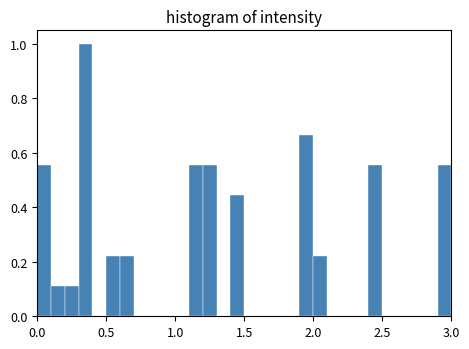

Around what value on the x-axis is the tallest bar? Give the approximate position of its centre, as read against the axis.

0.35